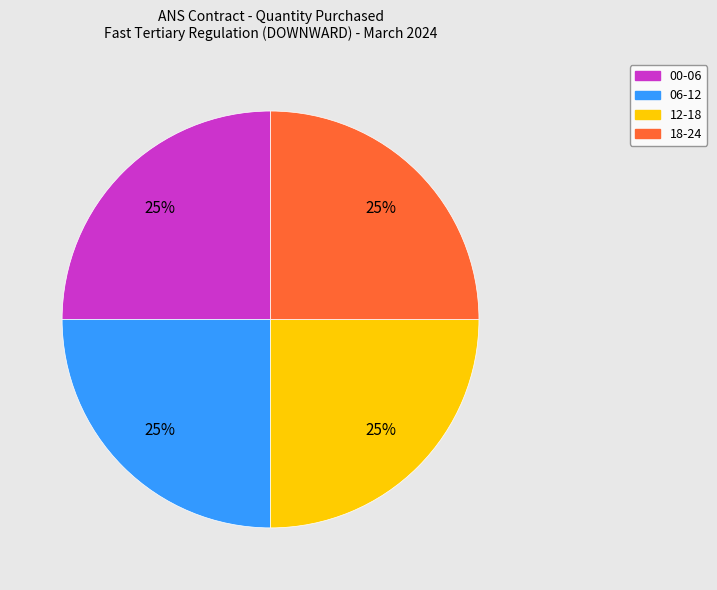

To the nearest percent, what is the average slice percentage?

25%